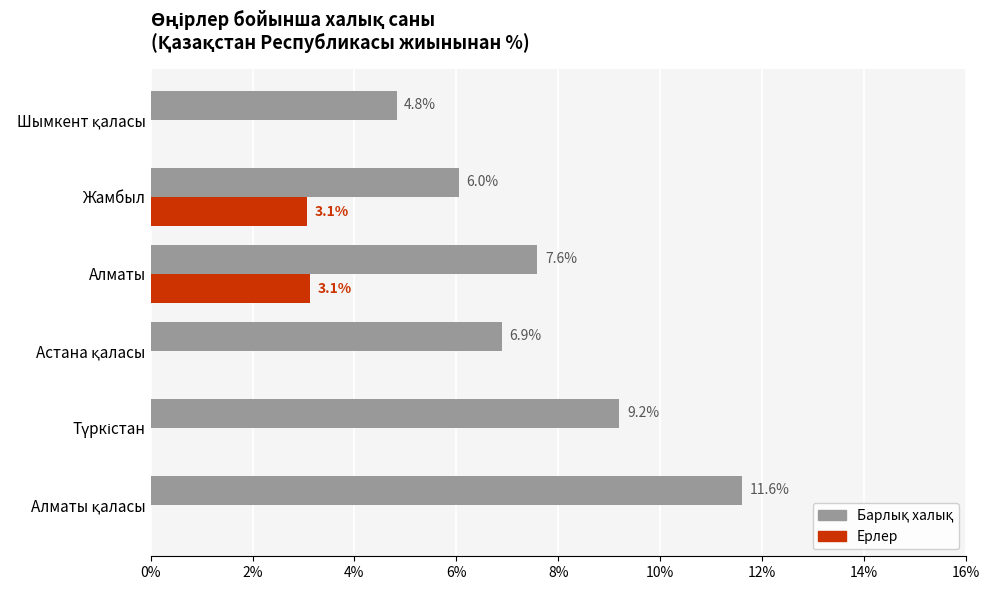

The value of Ерлер at Алматы is 3.1. True or false?

True